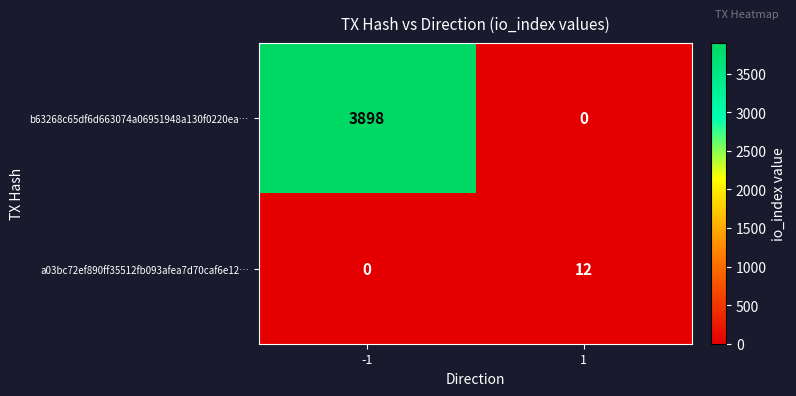

What is the sum of the b63268c65df6d663074a06951948a130f0220ea… values at 1 and -1?

3898